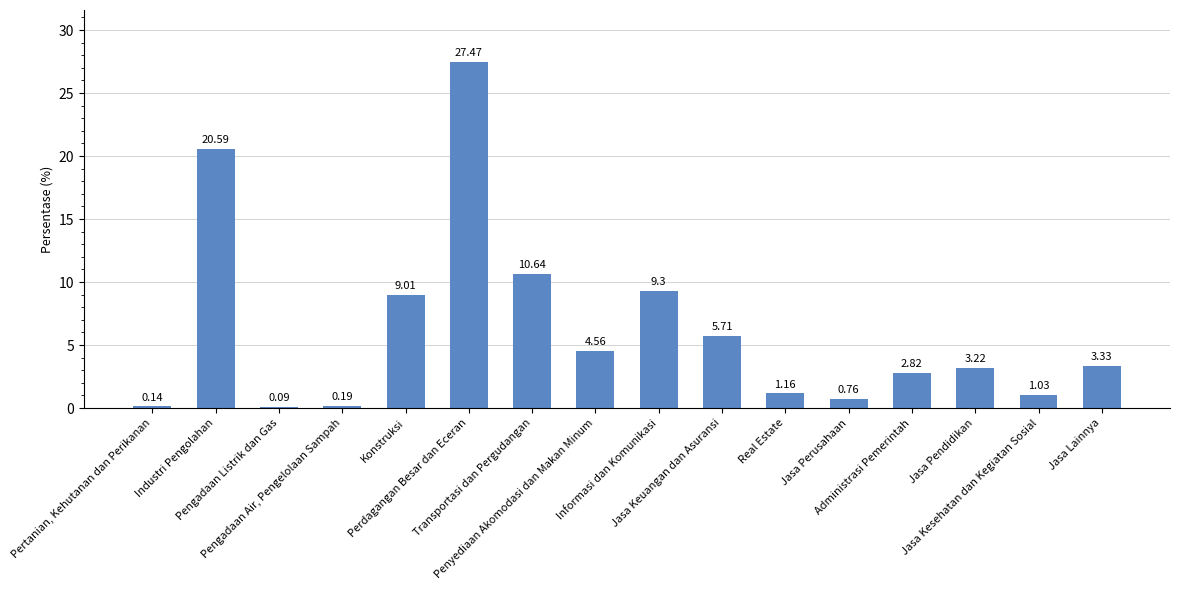

What is the average value?

6.3